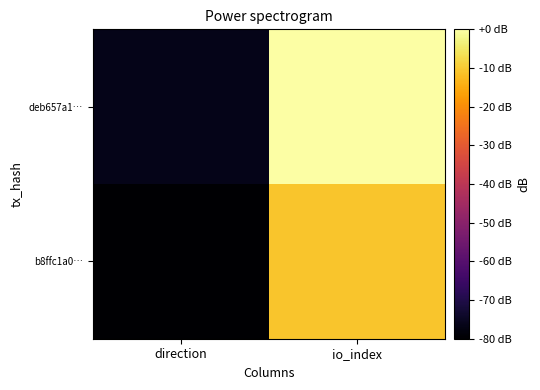

At direction, list the series in order from largest to smallest.

deb657a1…, b8ffc1a0…